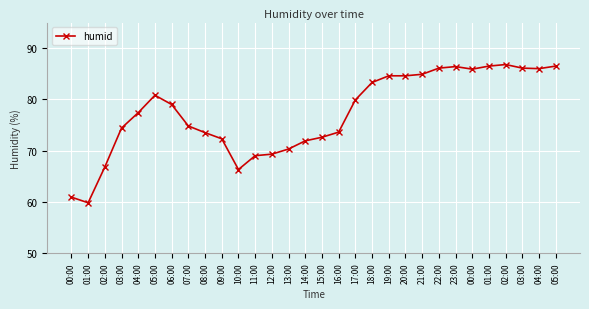

How many lines are shown in the chart?

1